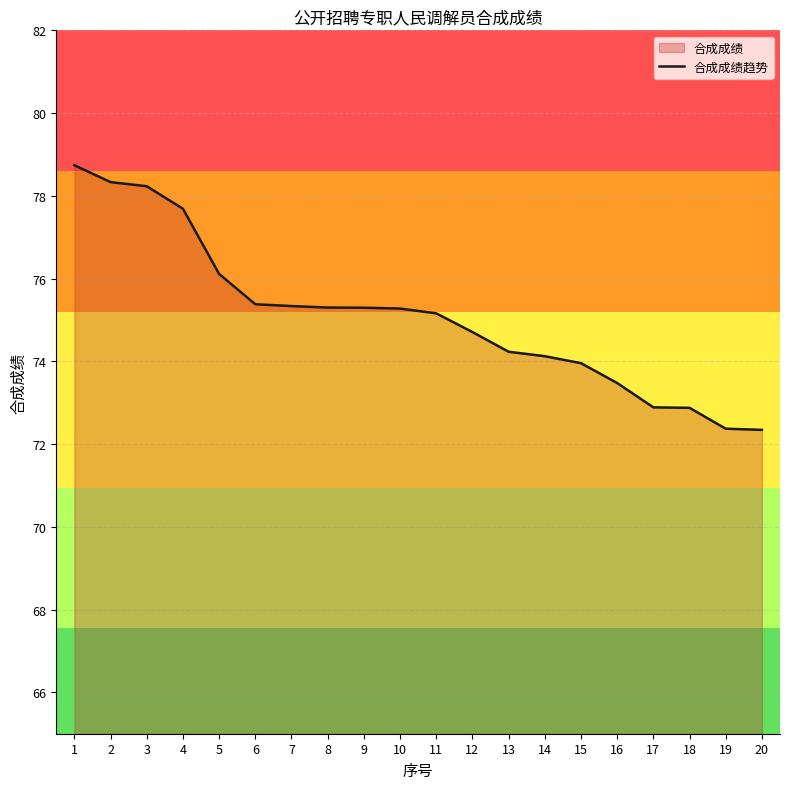

Count the number of data series in this chart.

1